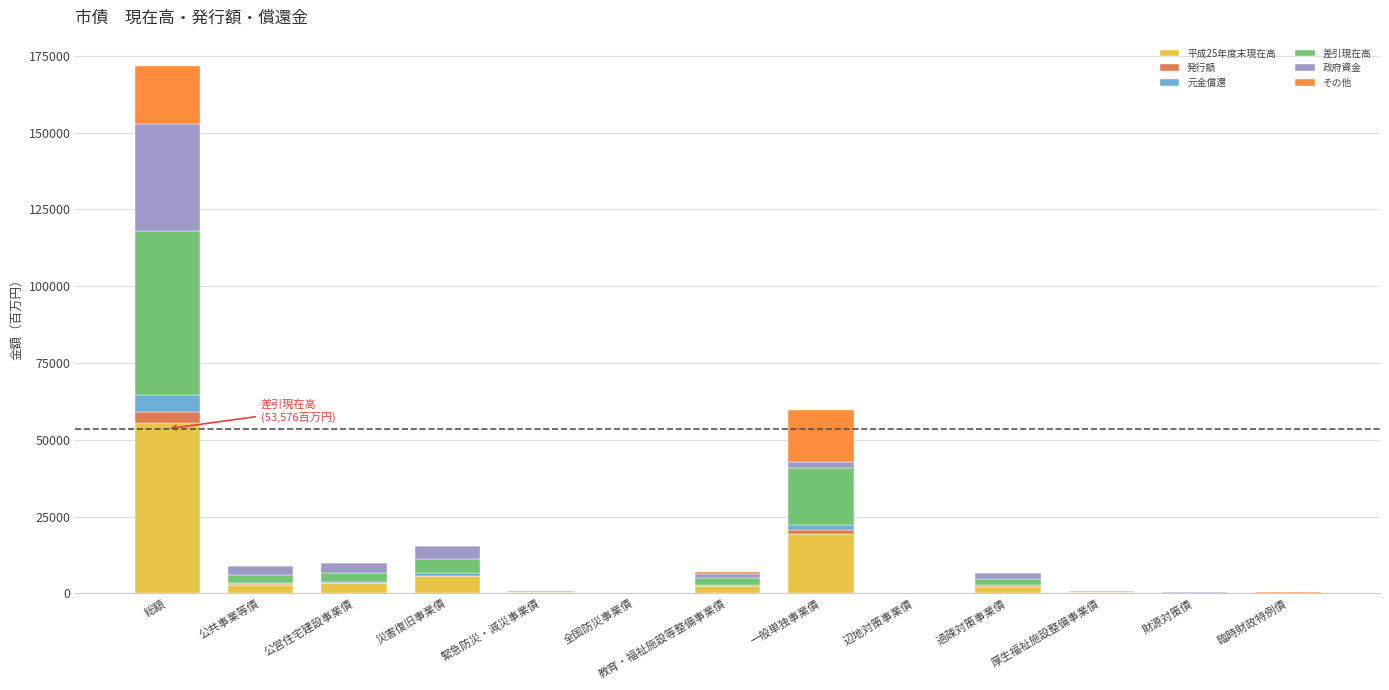

At which category is the sum across all series the highest?

総額